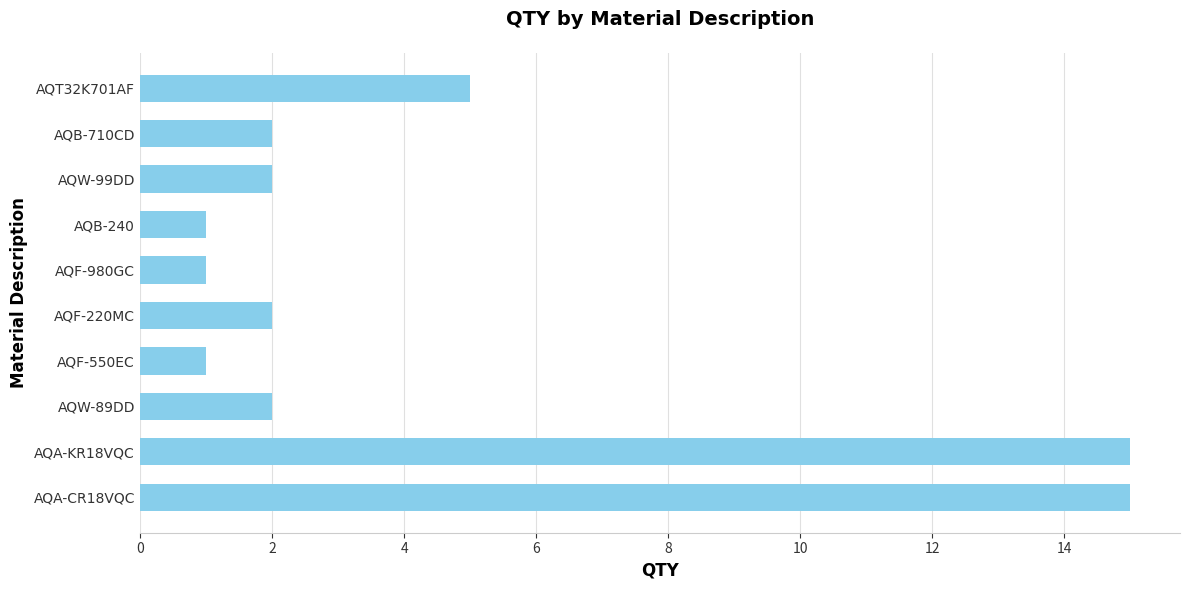

What is the value of the 9th bar from the top?

15